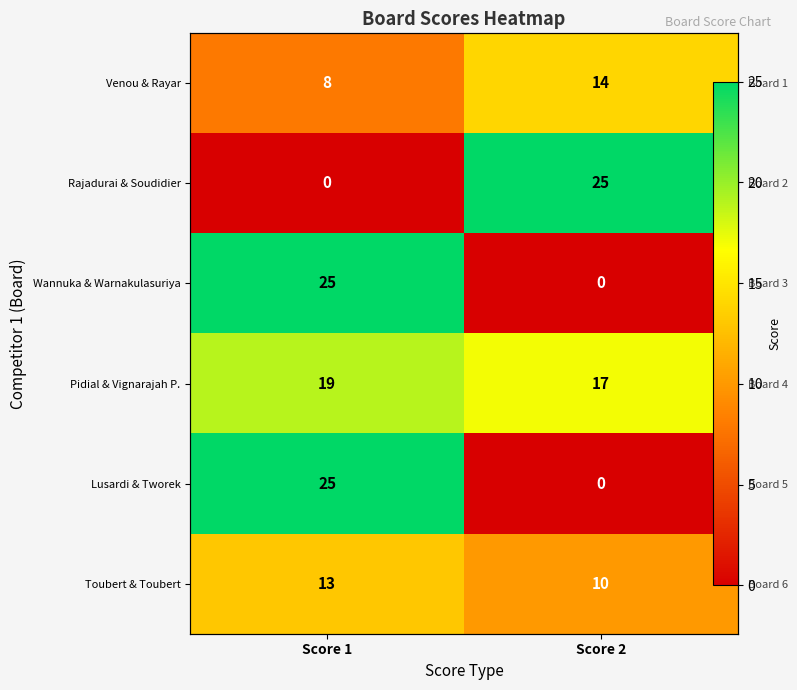

Which category has the lowest value in the Toubert & Toubert series?

Score 2